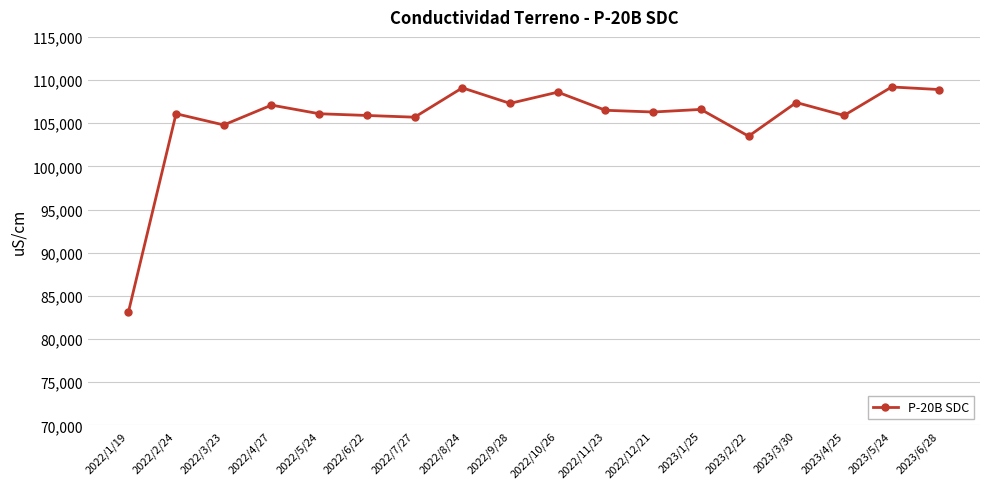

Is it true that the value at 2022/10/26 is 53937?

False